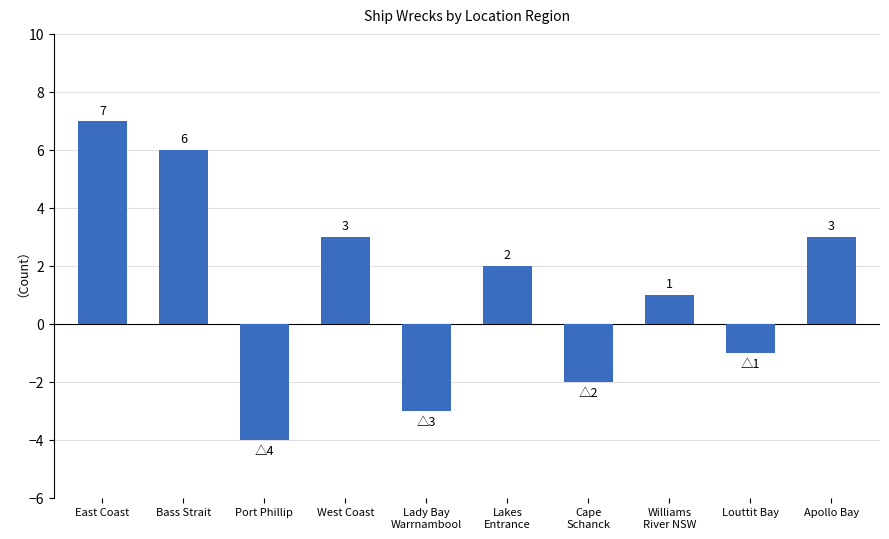

Reading right to left, extract all data points from this chart.

3	-1	1	-2	2	-3	3	-4	6	7